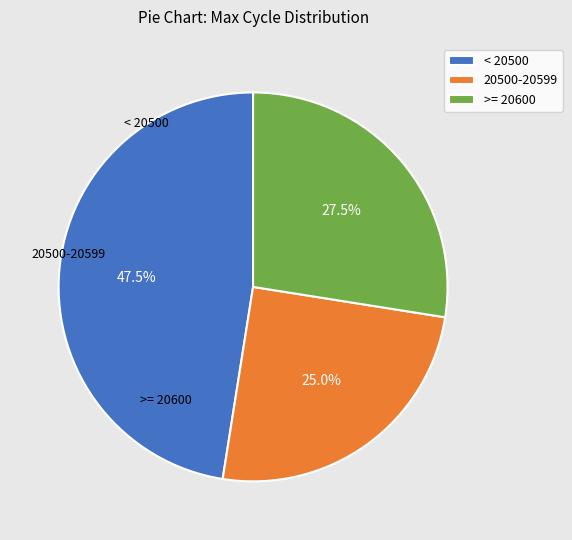

What is the smallest slice in the pie chart?

20500-20599